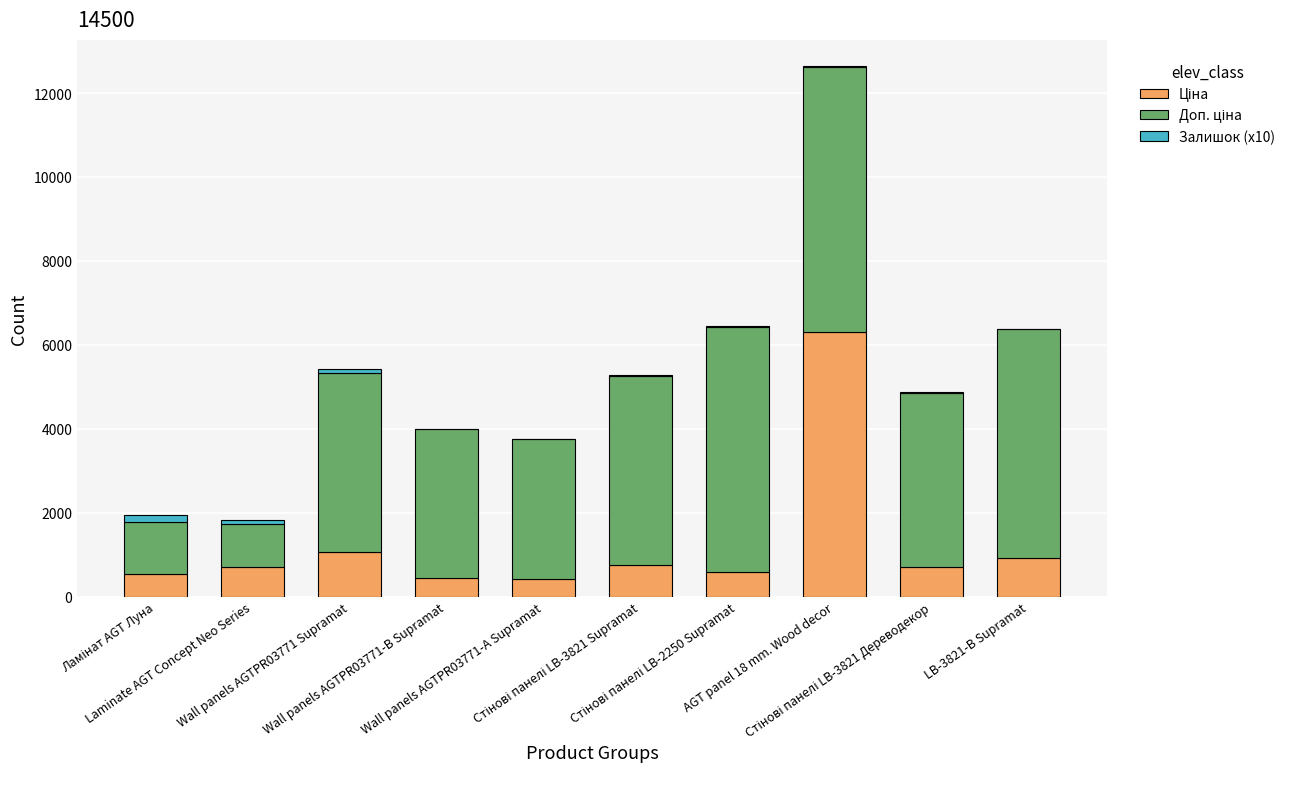

How many data points does each series have?

10